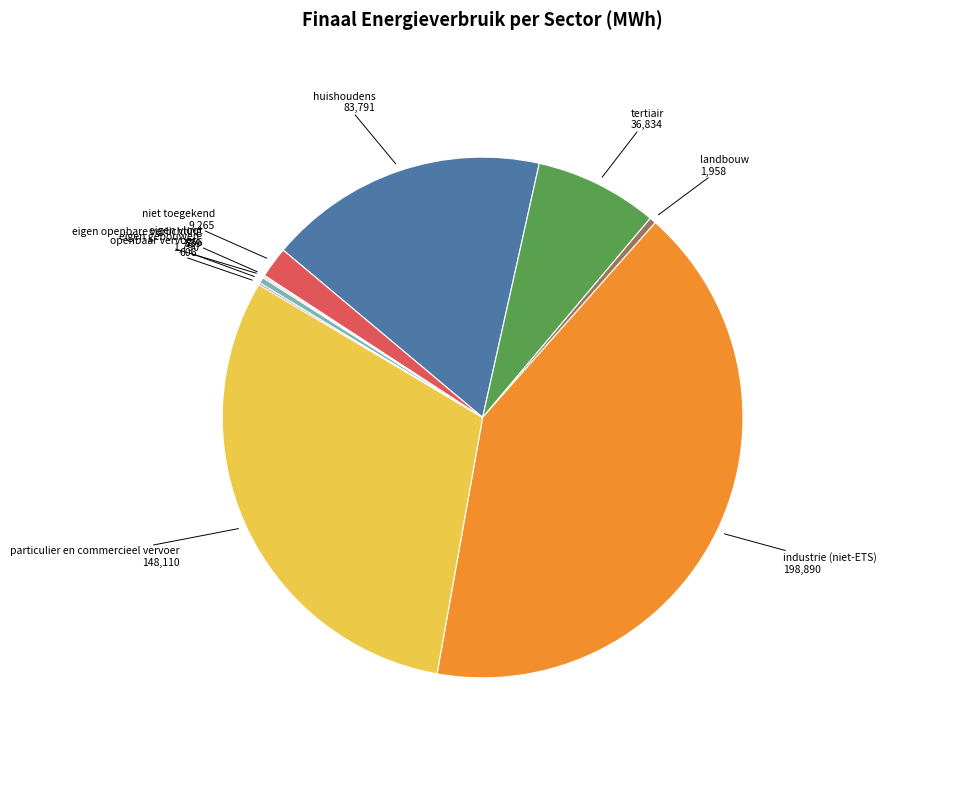

Is there a majority slice in this chart?

No